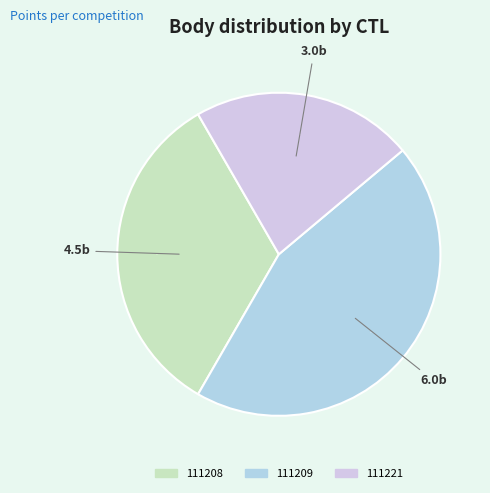

What portion of the pie excludes 111221?

77.8%